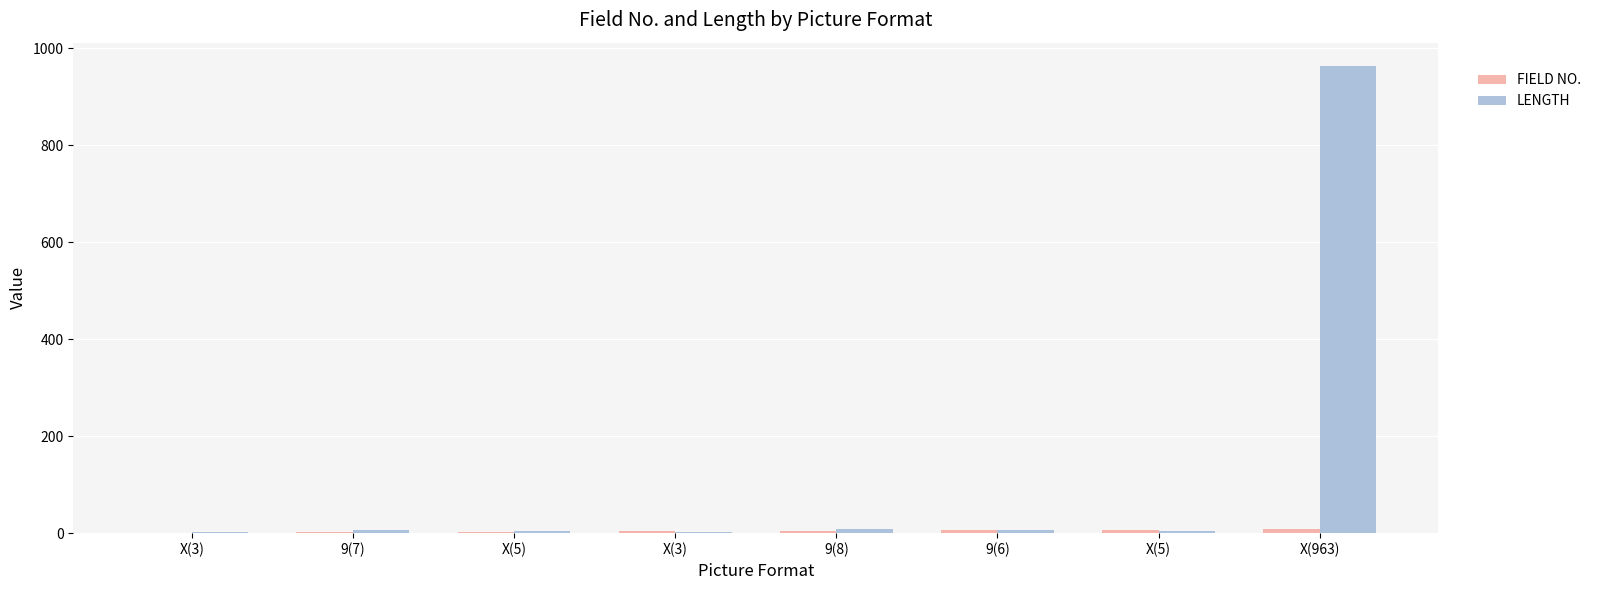

What is the total value across all series at X(5)?

8